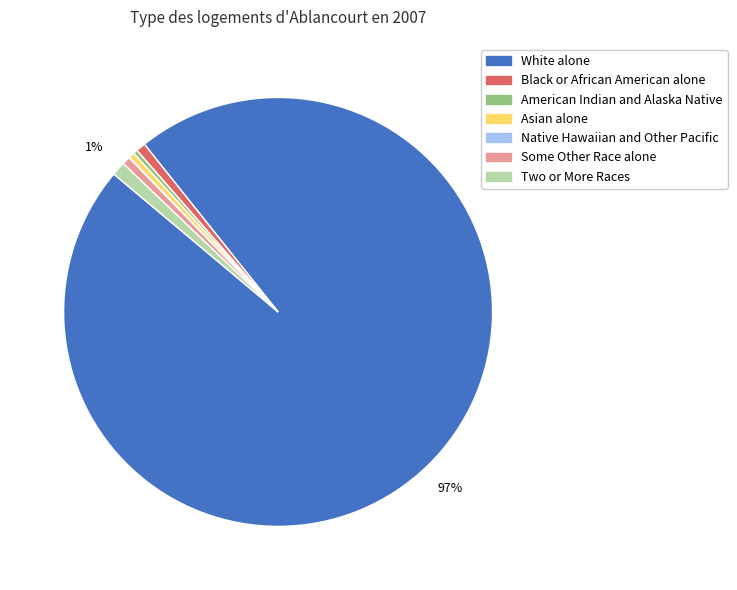

Is there a majority slice in this chart?

Yes